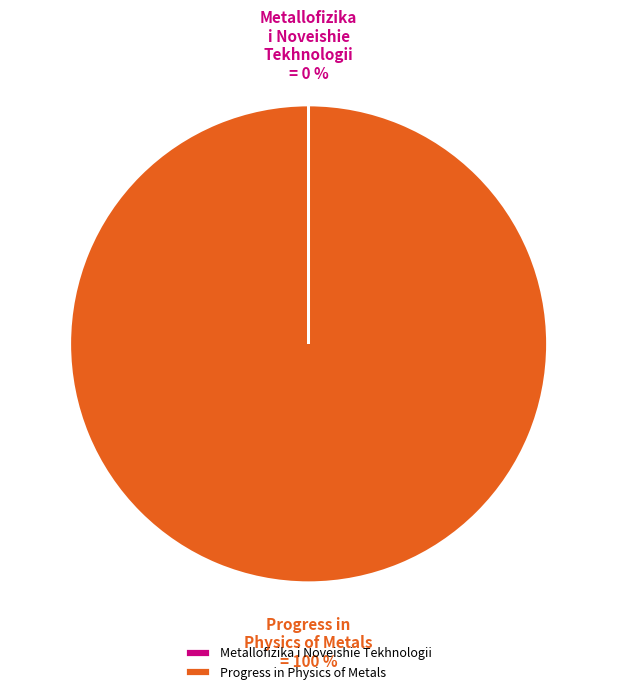

Does Progress in Physics of Metals account for over 50% of the chart?

Yes